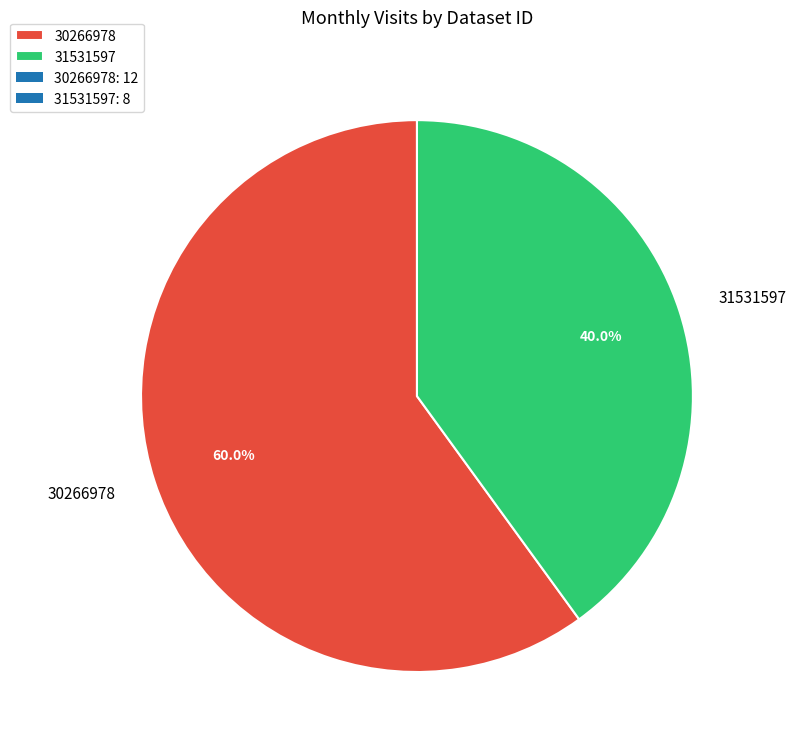

Between 31531597 and 30266978, which is larger?

30266978